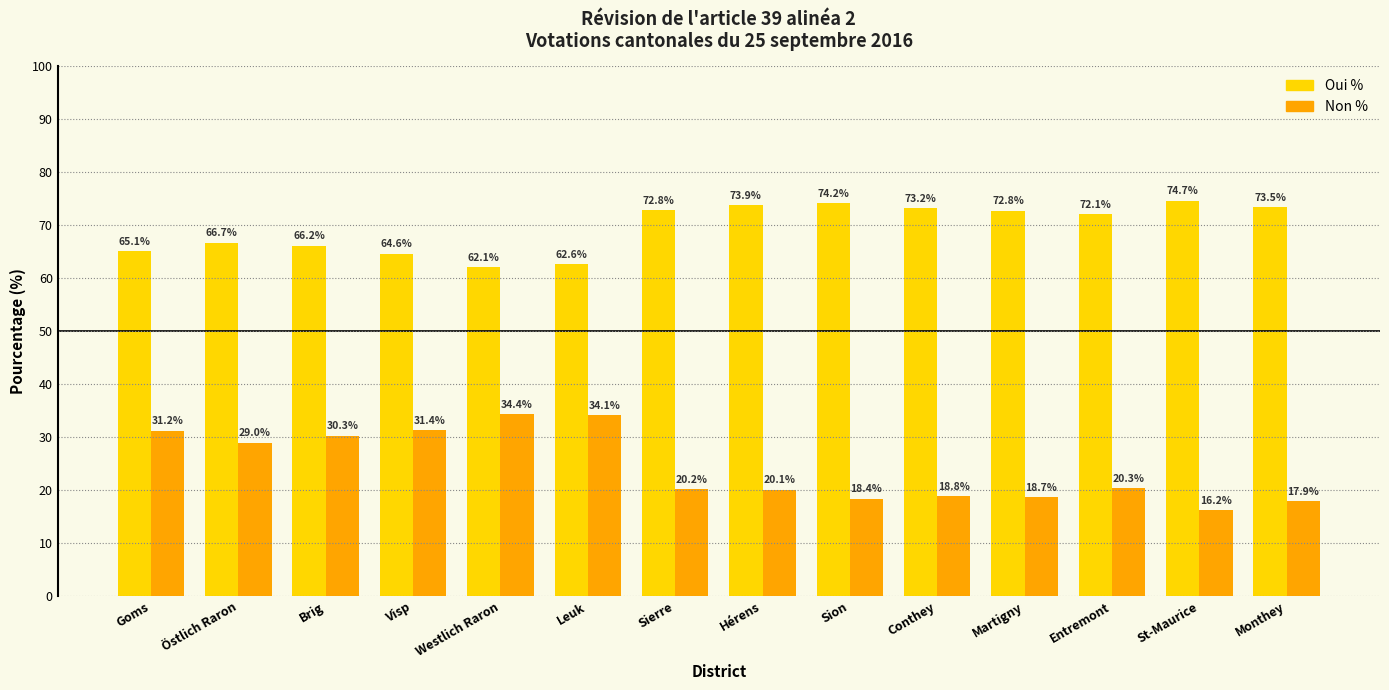

What position from the left is Sierre?

7